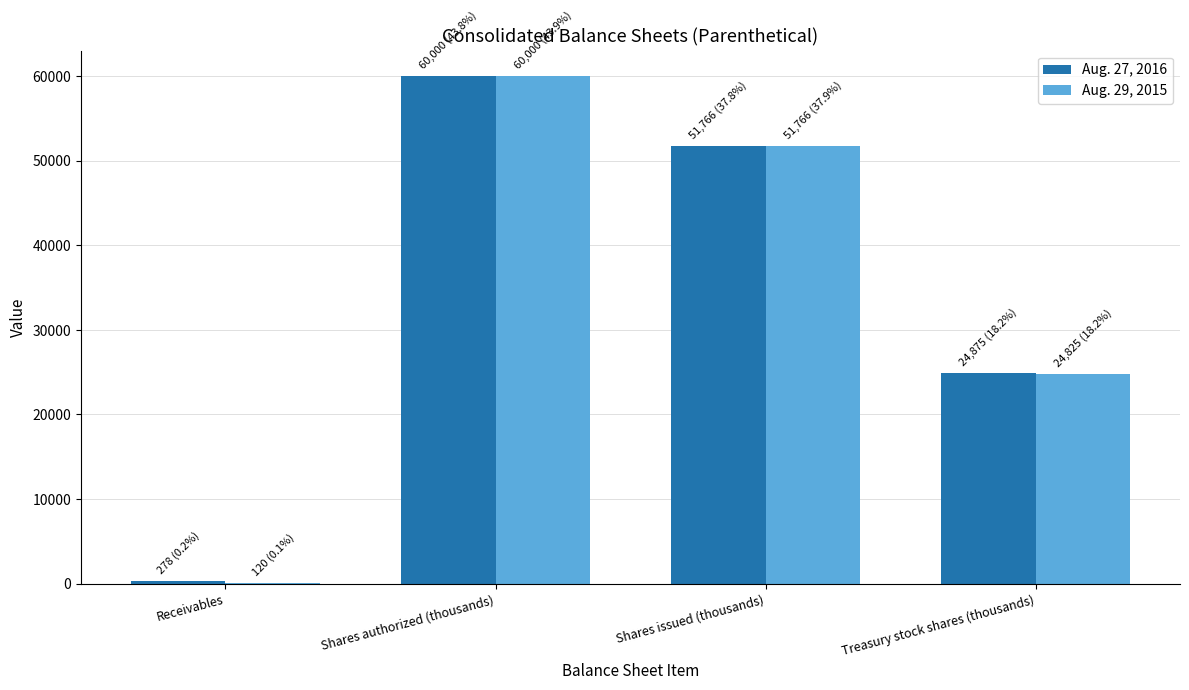

What are all the series names shown in the legend?

Aug. 27, 2016, Aug. 29, 2015